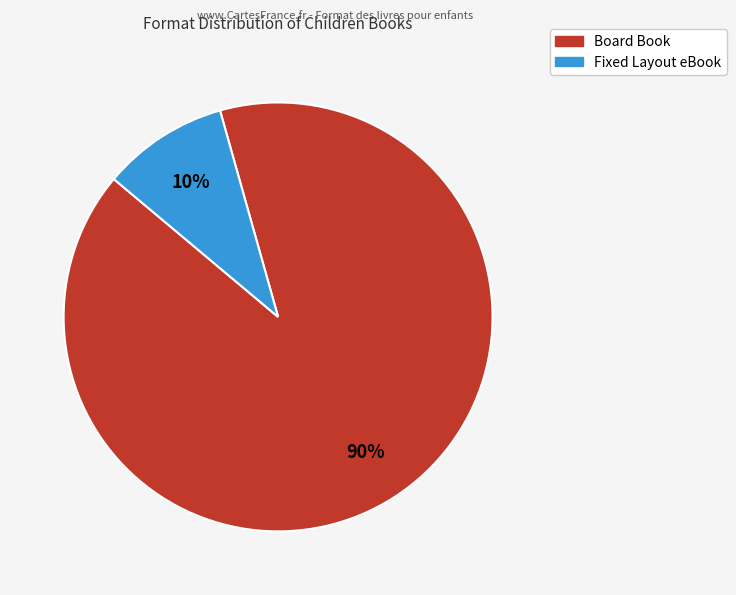

To the nearest percent, what is the combined percentage of Fixed Layout eBook and Board Book?

100%